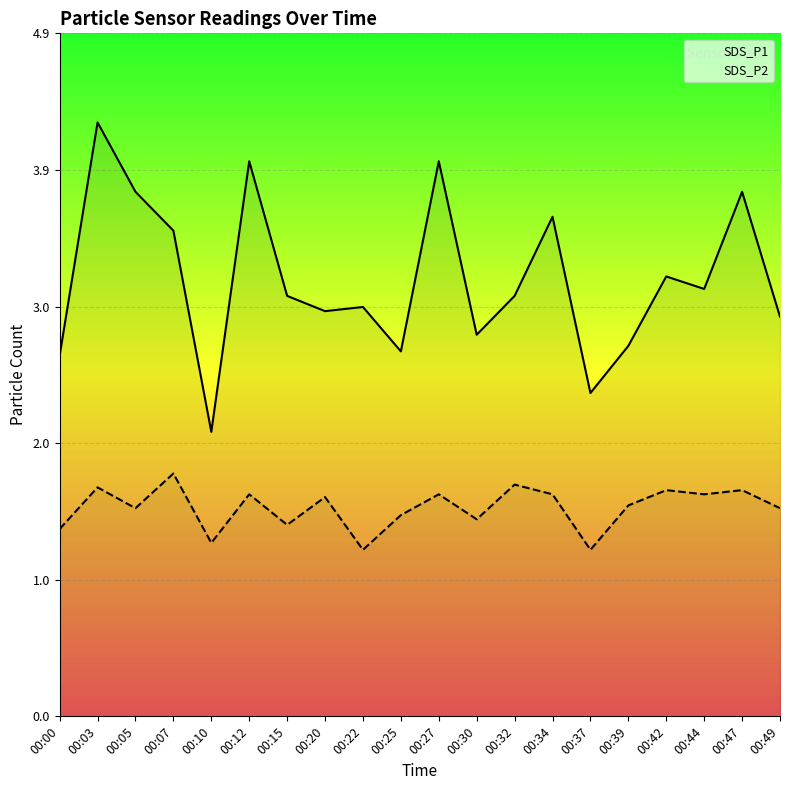

Does the chart display data point markers on the line(s)?

No